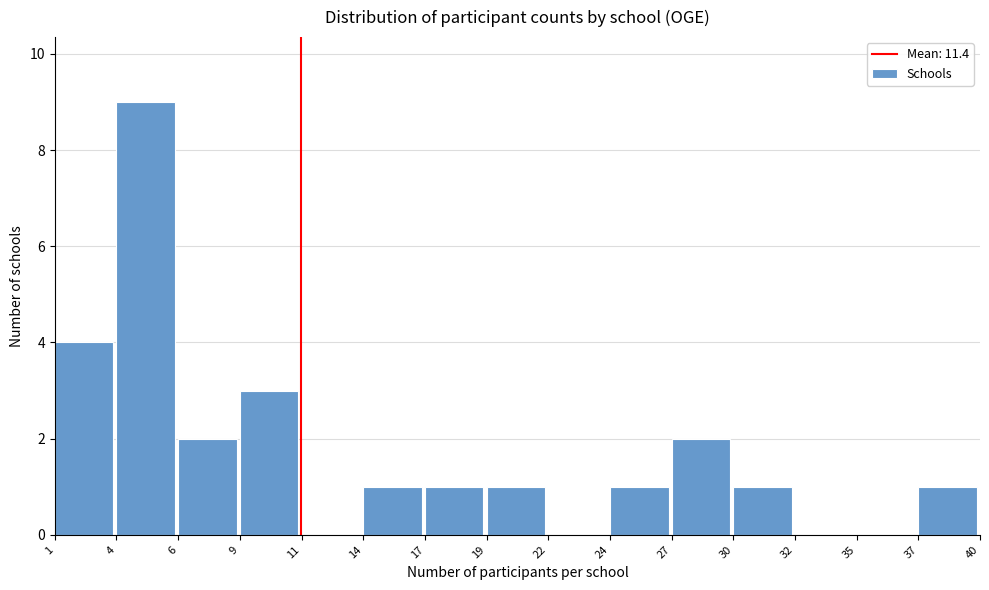

Reading right to left, what are all the values shown in this chart?

37=1	35=0	32=0	30=1	27=2	24=1	22=0	19=1	17=1	14=1	11=0	9=3	6=2	4=9	1=4